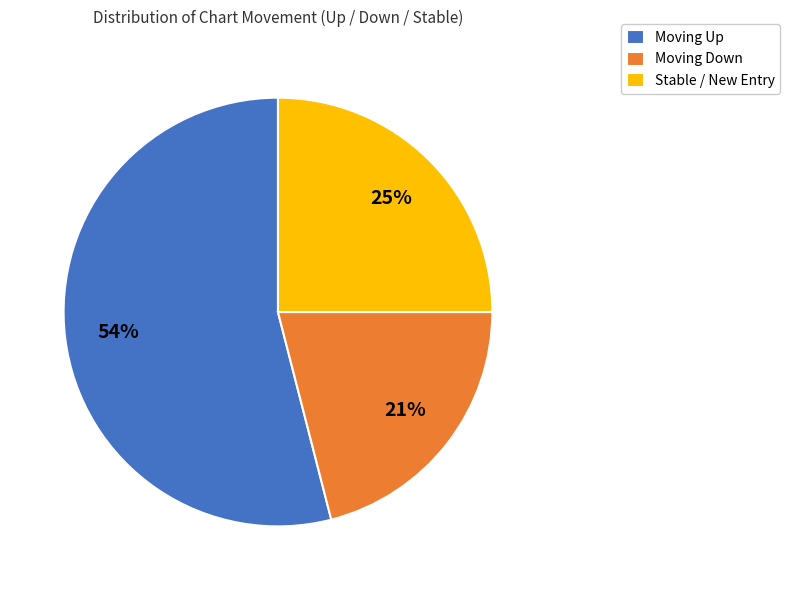

Count the number of slices in the pie.

3